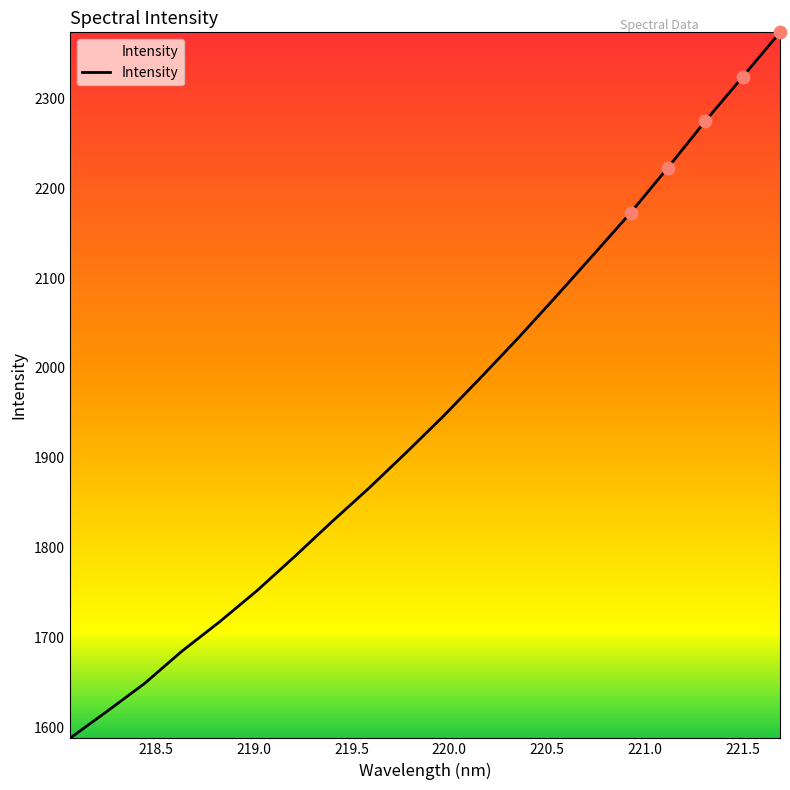

What is the smallest value displayed?

1587.4